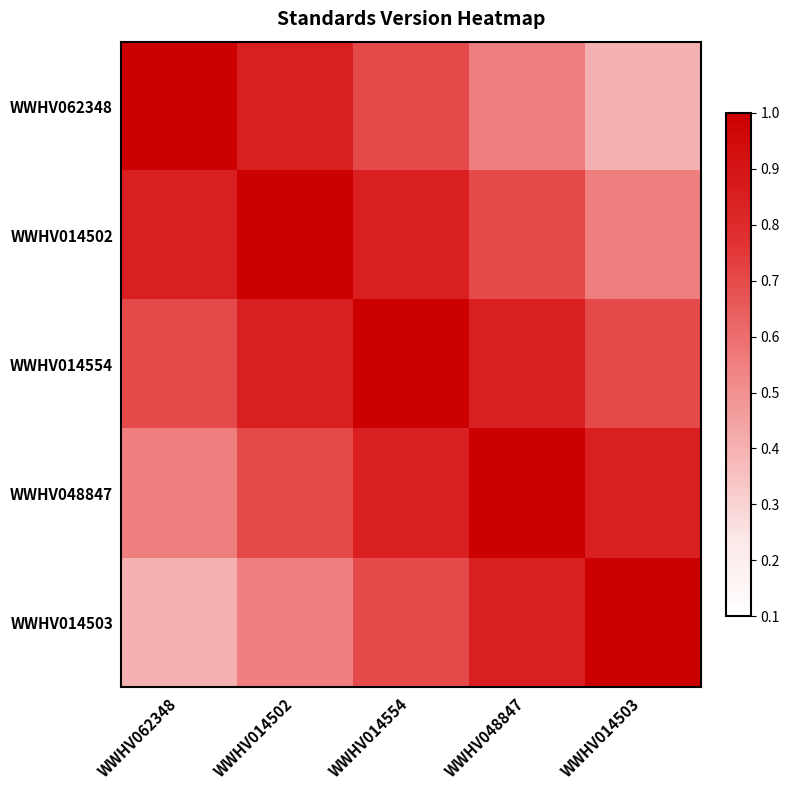

Which series has the largest range (max minus min)?

WWHV062348